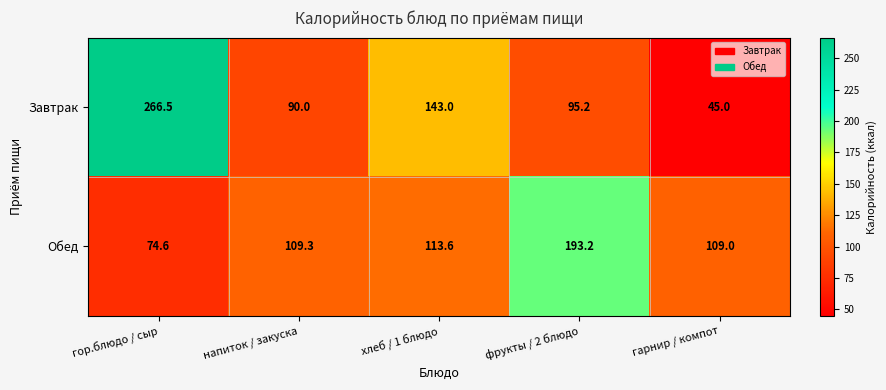

How many data points in Завтрак are above 95?

3